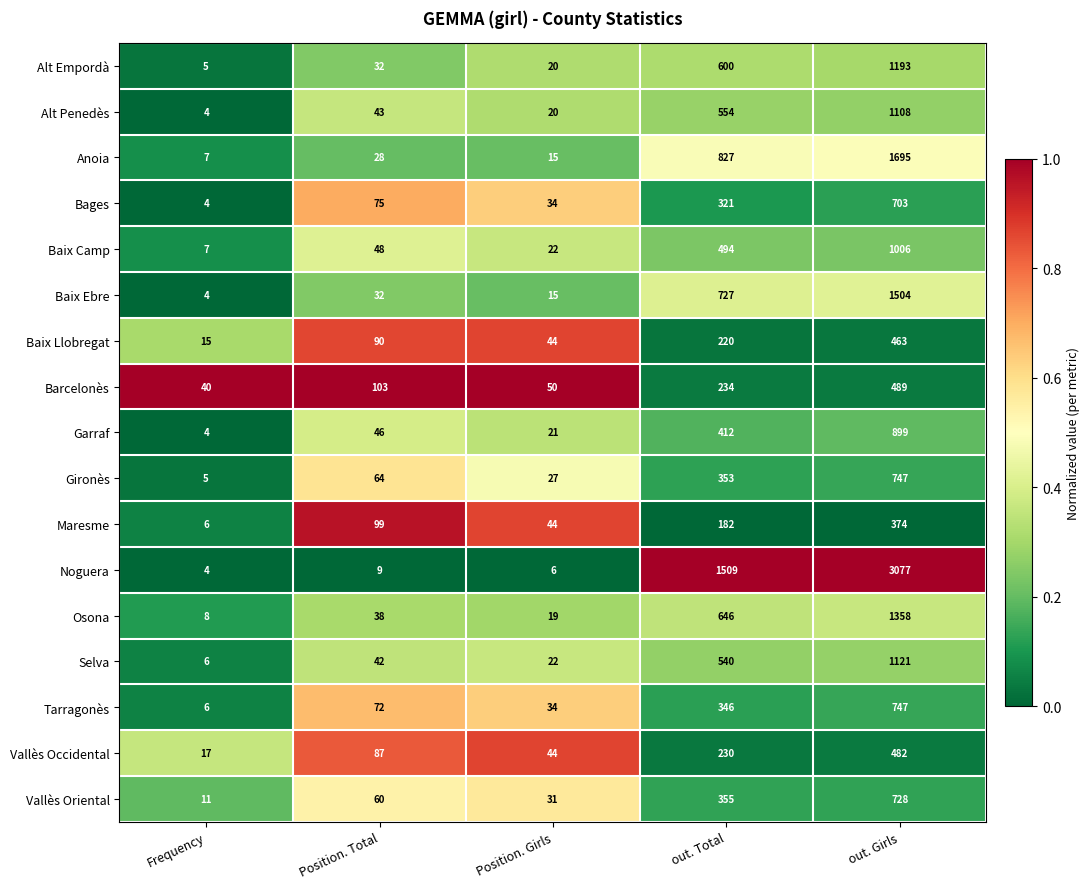

What is the difference between the Osona values at Frequency and out. Girls?

1350